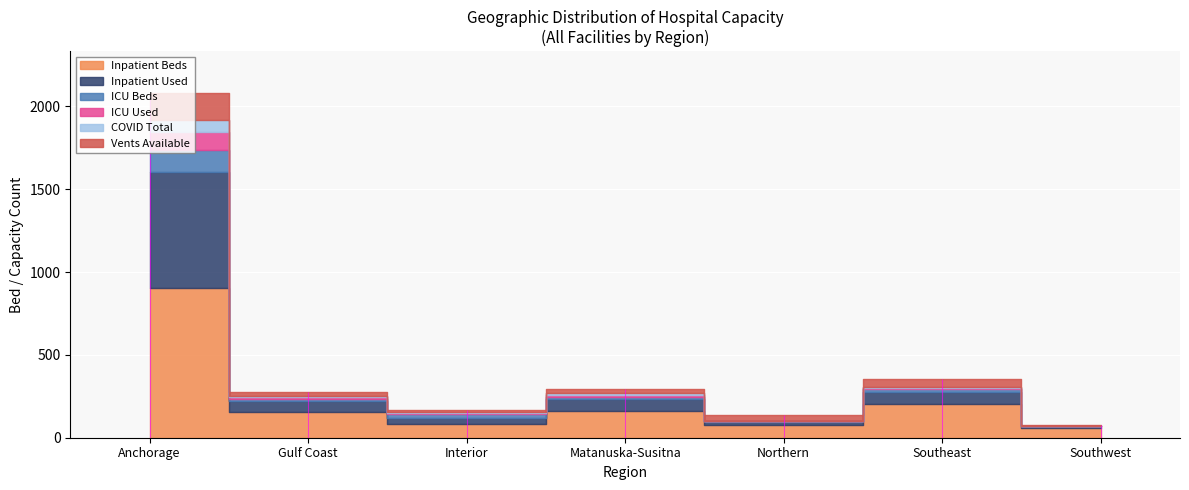

List the labels in order of Inpatient Beds value, largest first.

Anchorage, Southeast, Matanuska-Susitna, Gulf Coast, Interior, Northern, Southwest